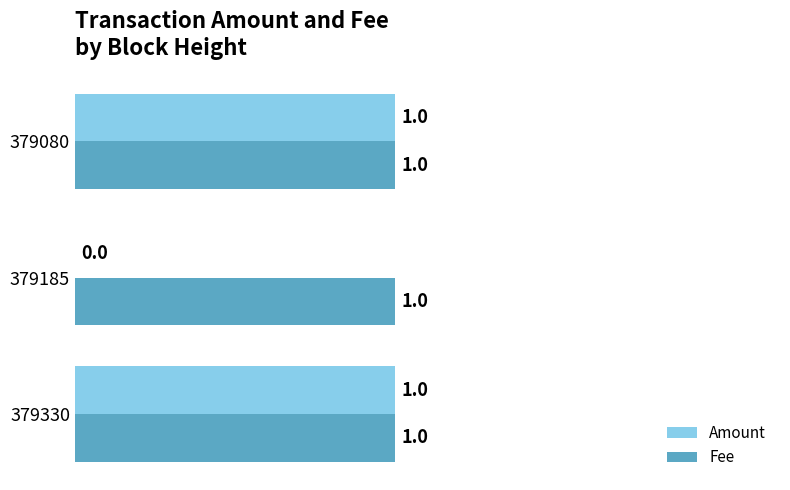

Where is Amount nearest to the value 0?

379185